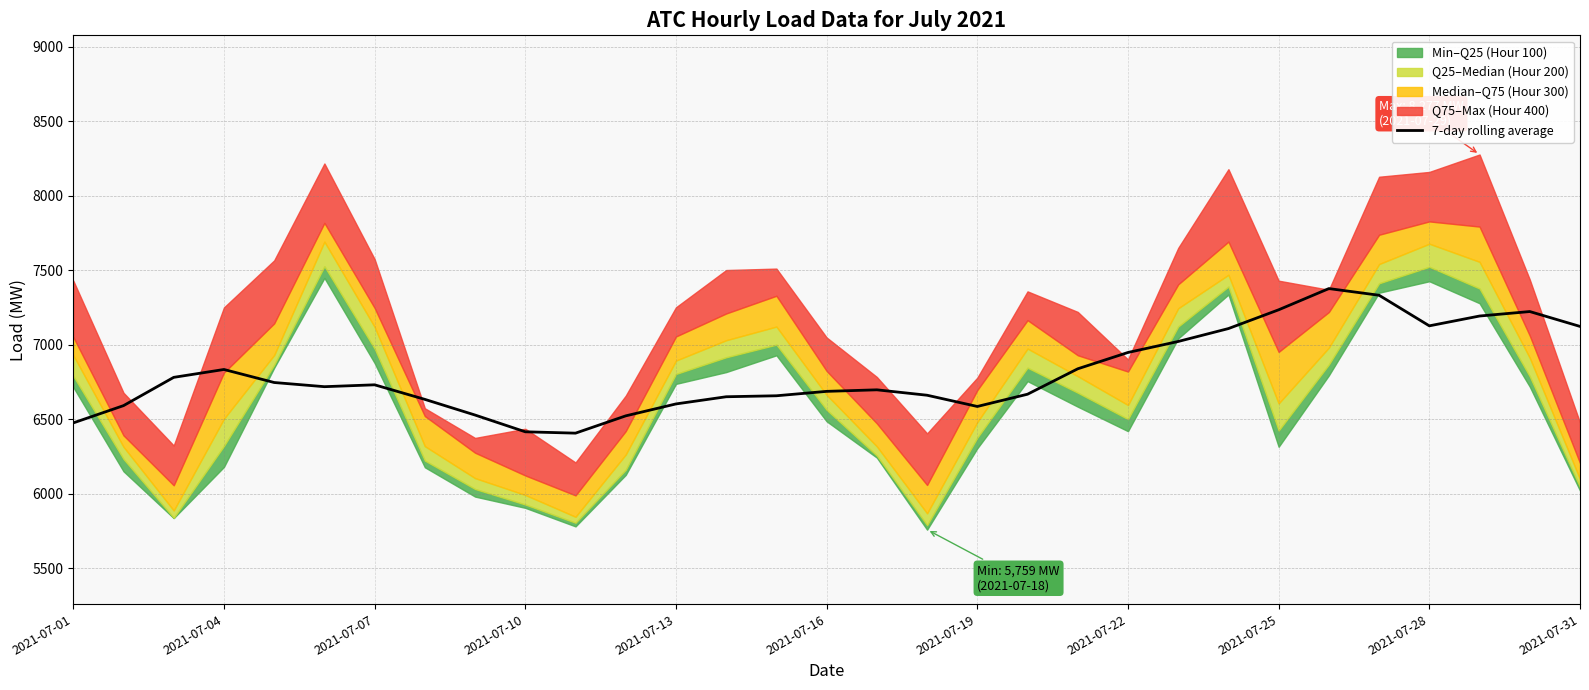

What is the maximum value for 7-day rolling average?

7377.1